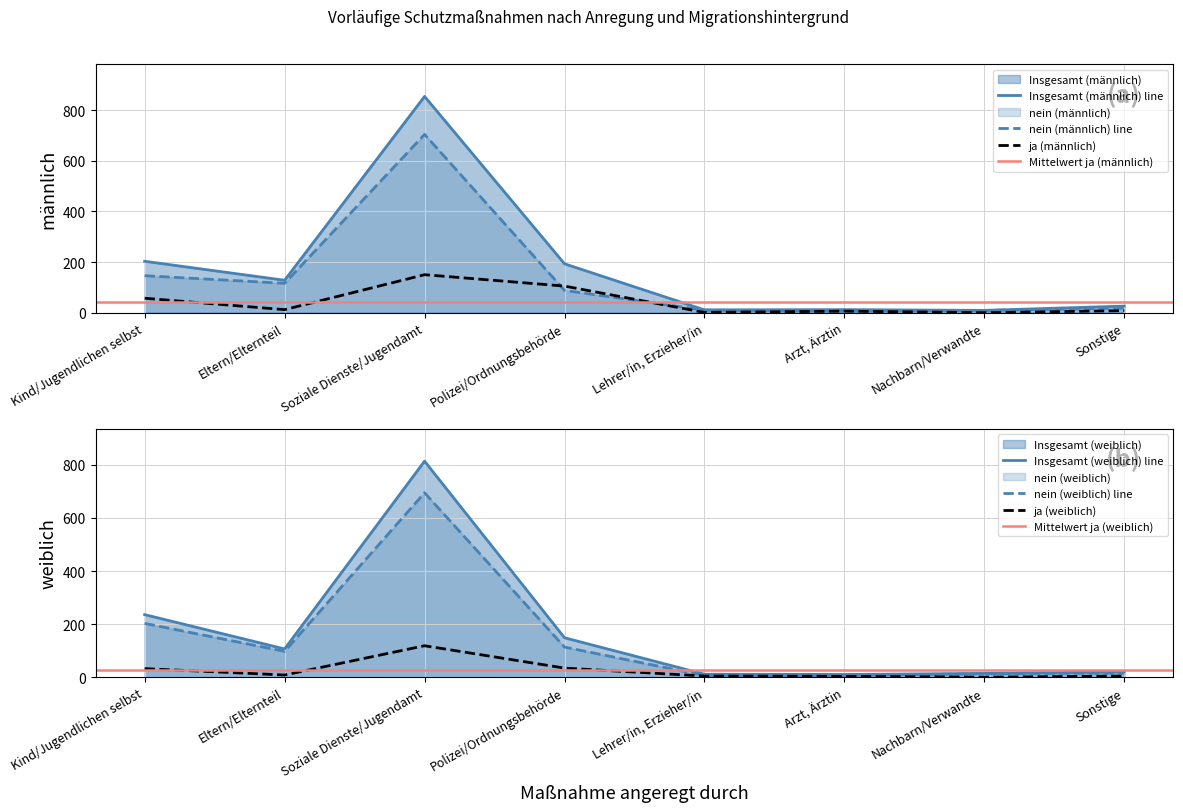

True or false: nein (männlich) has a value of 88 at Polizei/Ordnungsbehörde.

True